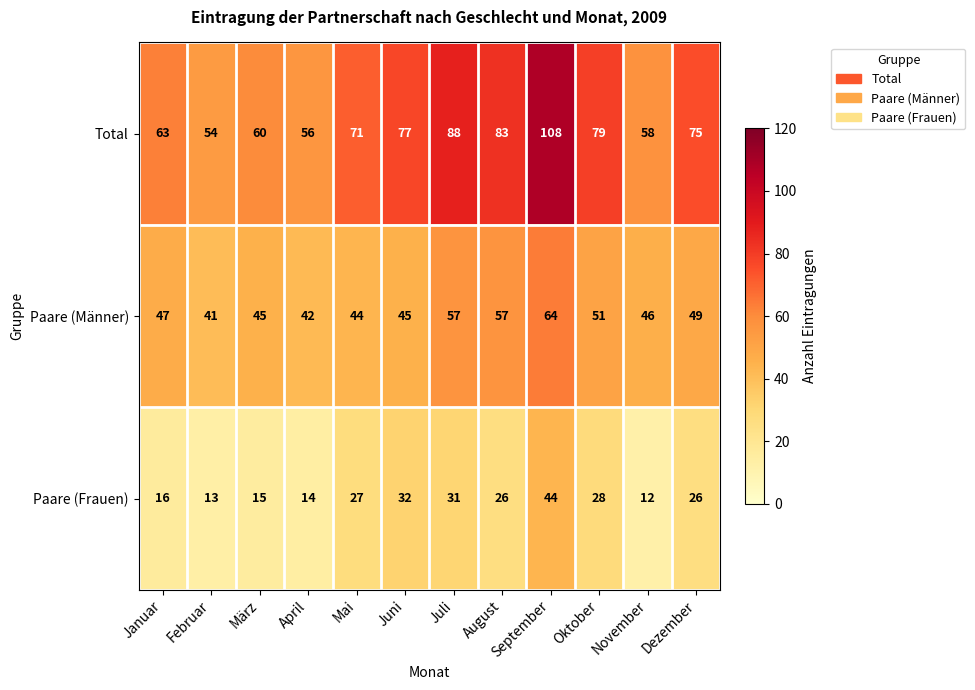

Rank the series by their maximum value, from lowest to highest.

Paare (Frauen), Paare (Männer), Total